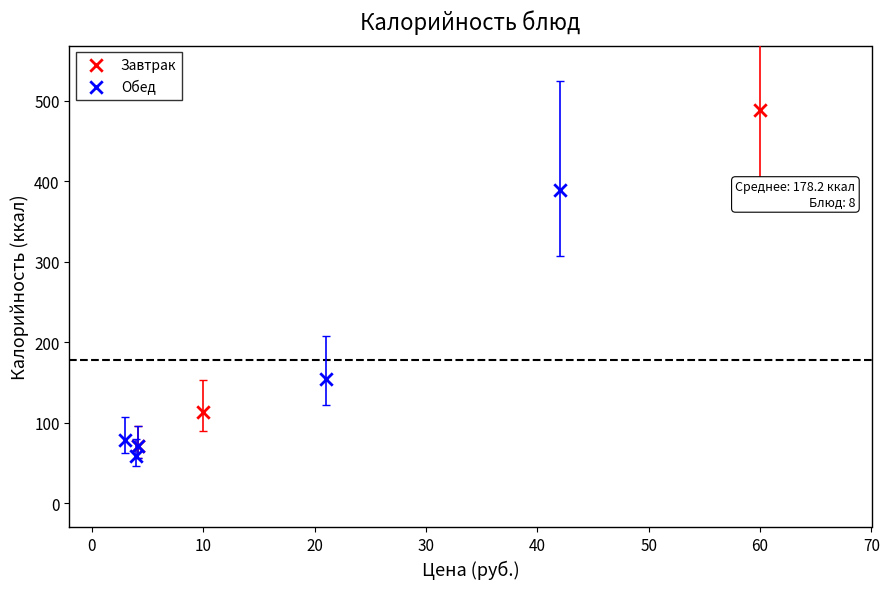

Which series reaches the maximum Y coordinate?

Завтрак